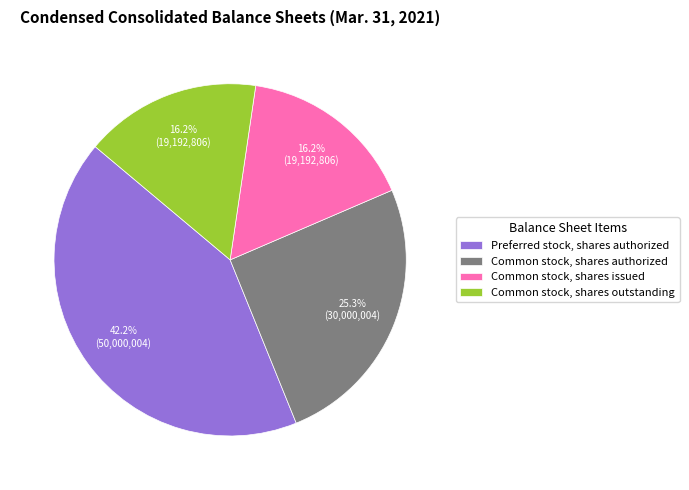

Does any single category account for the majority?

No